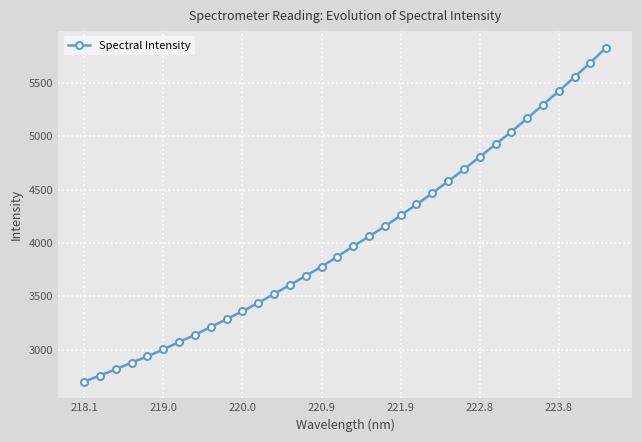

What is the difference between the maximum and minimum values?

3131.7